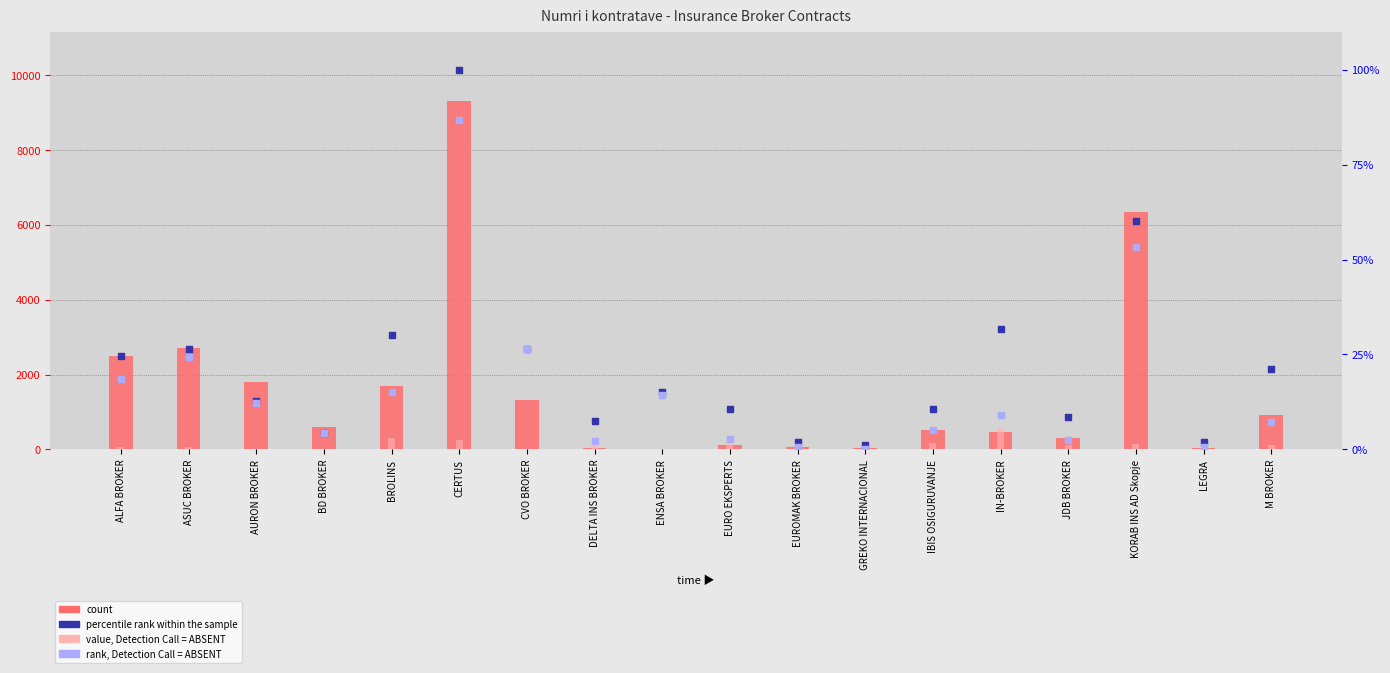

What is the total value across all series at IN-BROKER?

1100.7